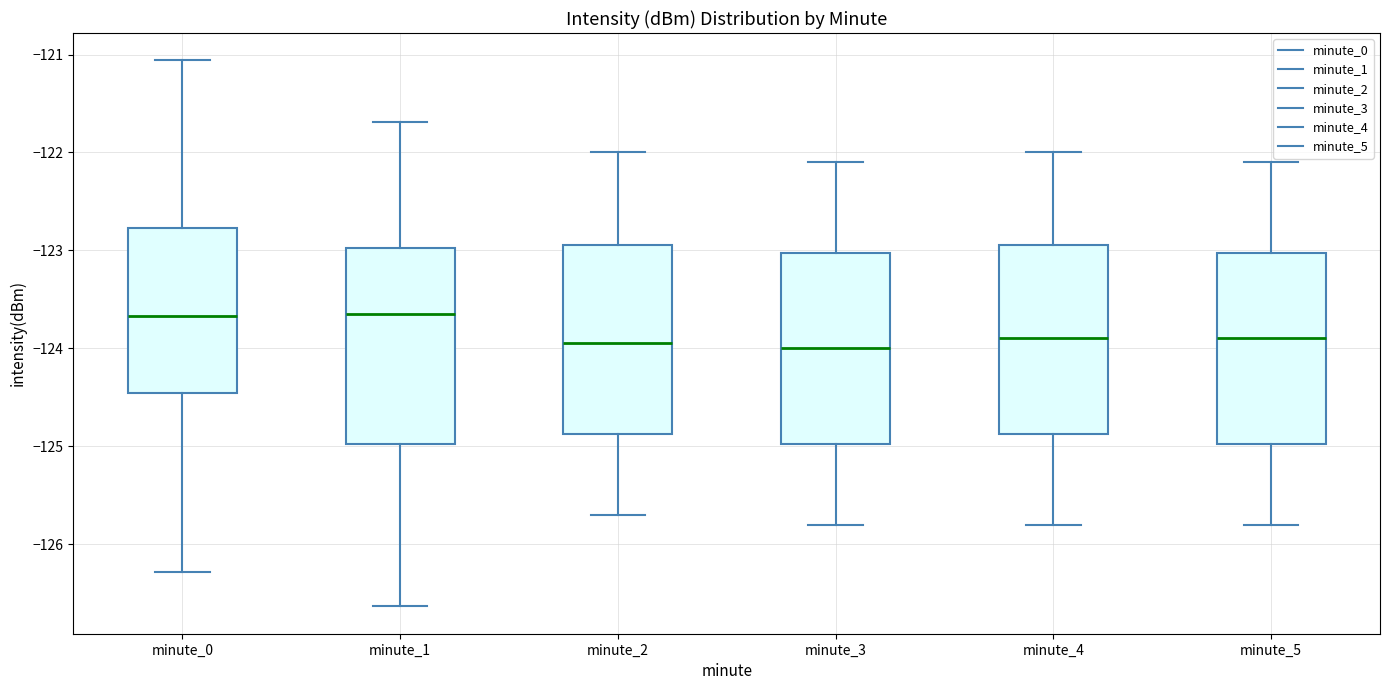

Reading left to right, transcribe this box plot: for each box, give where its median line is, the range the box spans, and where its two whiskers end, as read against the y-axis. The values are not printed on the chart, so give them approximately, as read against the axis.

minute_0: median -123.7, box -124.5 to -122.8, whiskers -126.3 to -121.1
minute_1: median -123.6, box -125.0 to -123.0, whiskers -126.6 to -121.7
minute_2: median -123.9, box -124.9 to -122.9, whiskers -125.7 to -122.0
minute_3: median -124.0, box -125.0 to -123.0, whiskers -125.8 to -122.1
minute_4: median -123.9, box -124.9 to -122.9, whiskers -125.8 to -122.0
minute_5: median -123.9, box -125.0 to -123.0, whiskers -125.8 to -122.1